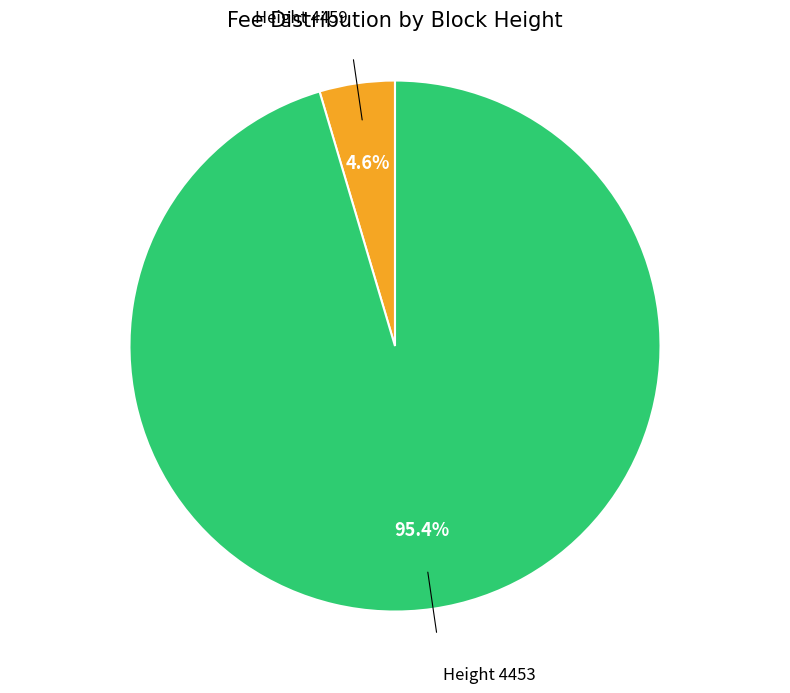

Is there any slice that represents more than half of the pie?

Yes